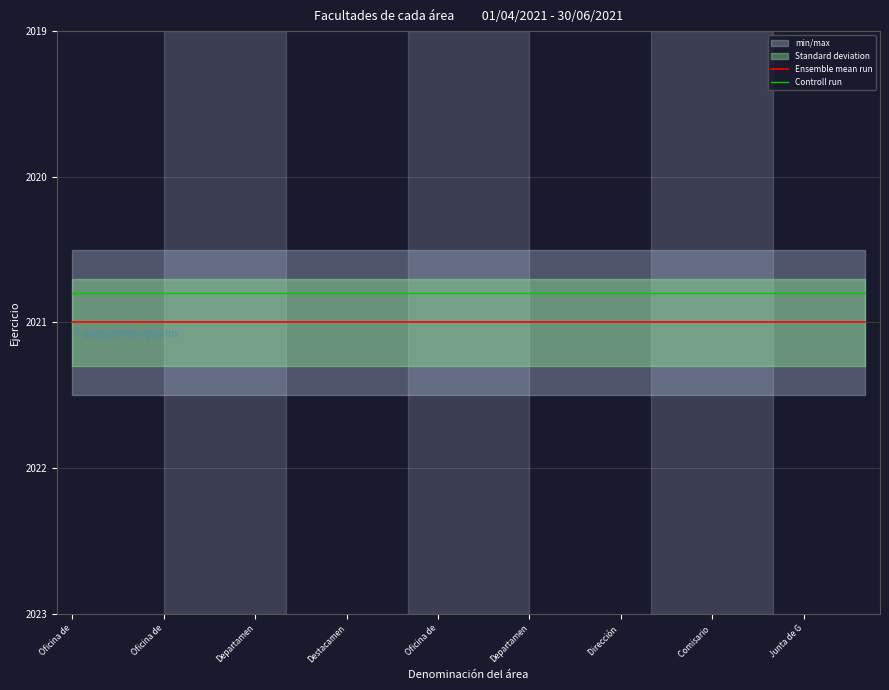

True or false: Ensemble mean run and Controll run intersect in this chart.

False